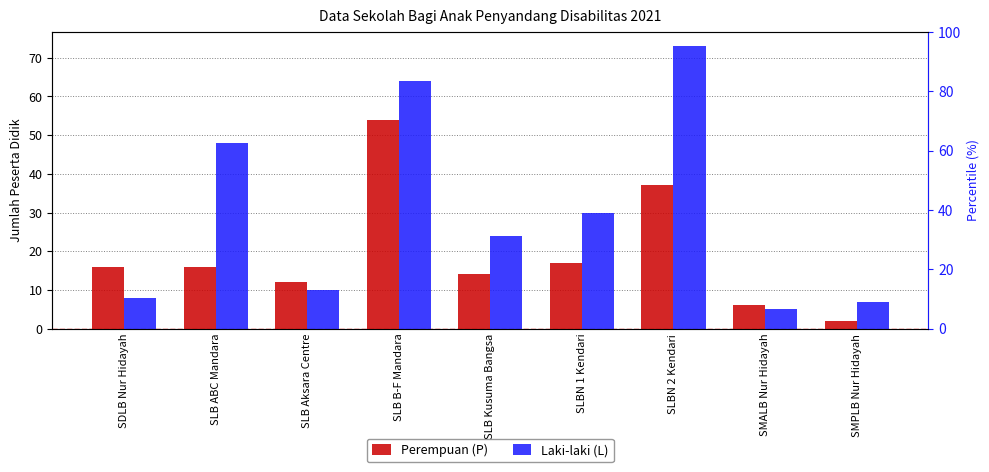

Reading left to right, transcribe all the data shown in this chart.

Perempuan (P): 16	16	12	54	14	17	37	6	2
Laki-laki (L): 8	48	10	64	24	30	73	5	7